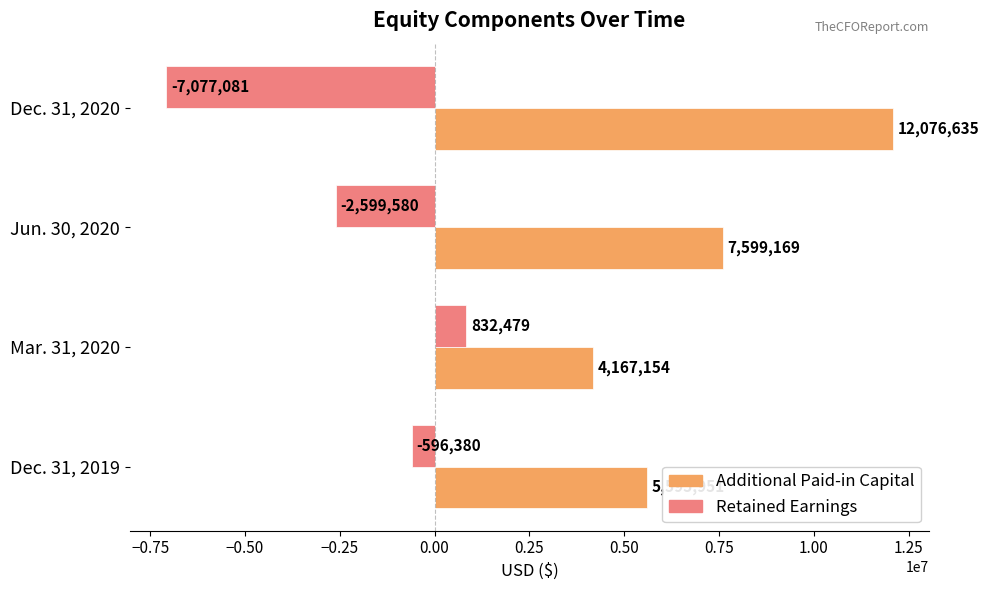

At which label does Retained Earnings reach its minimum?

Dec. 31, 2020